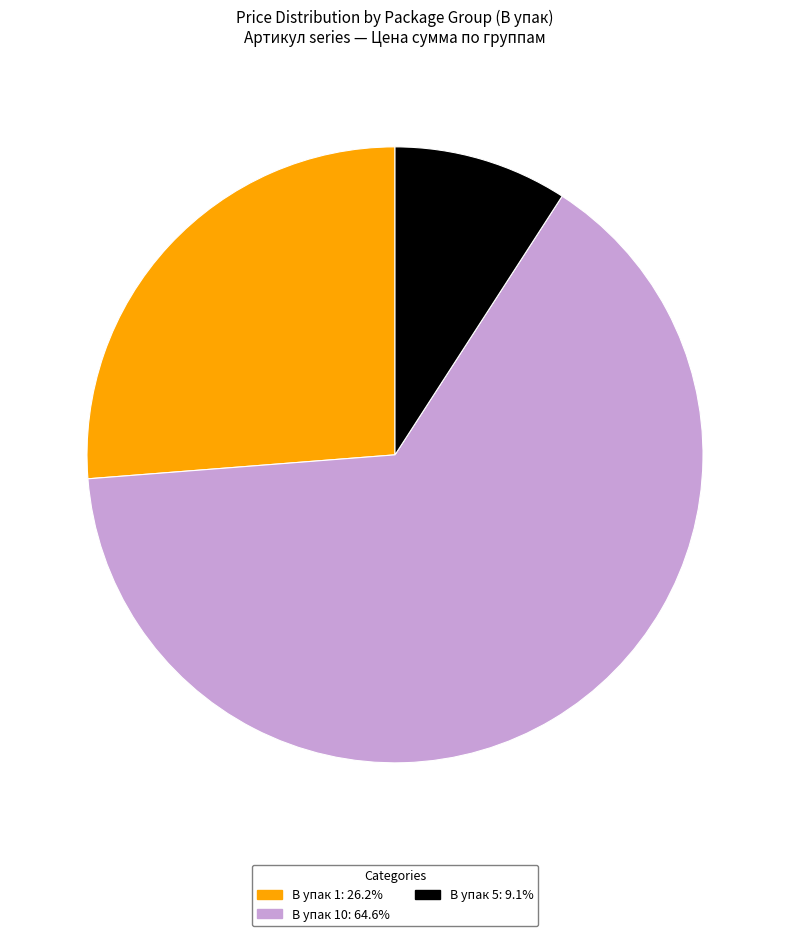

Is the sum of В упак 1: 26.2% and В упак 10: 64.6% greater than half?

Yes